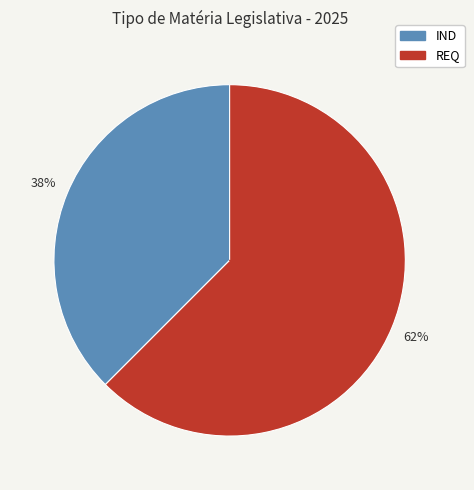

Approximately how many times larger is the value at IND compared to REQ?

0.6